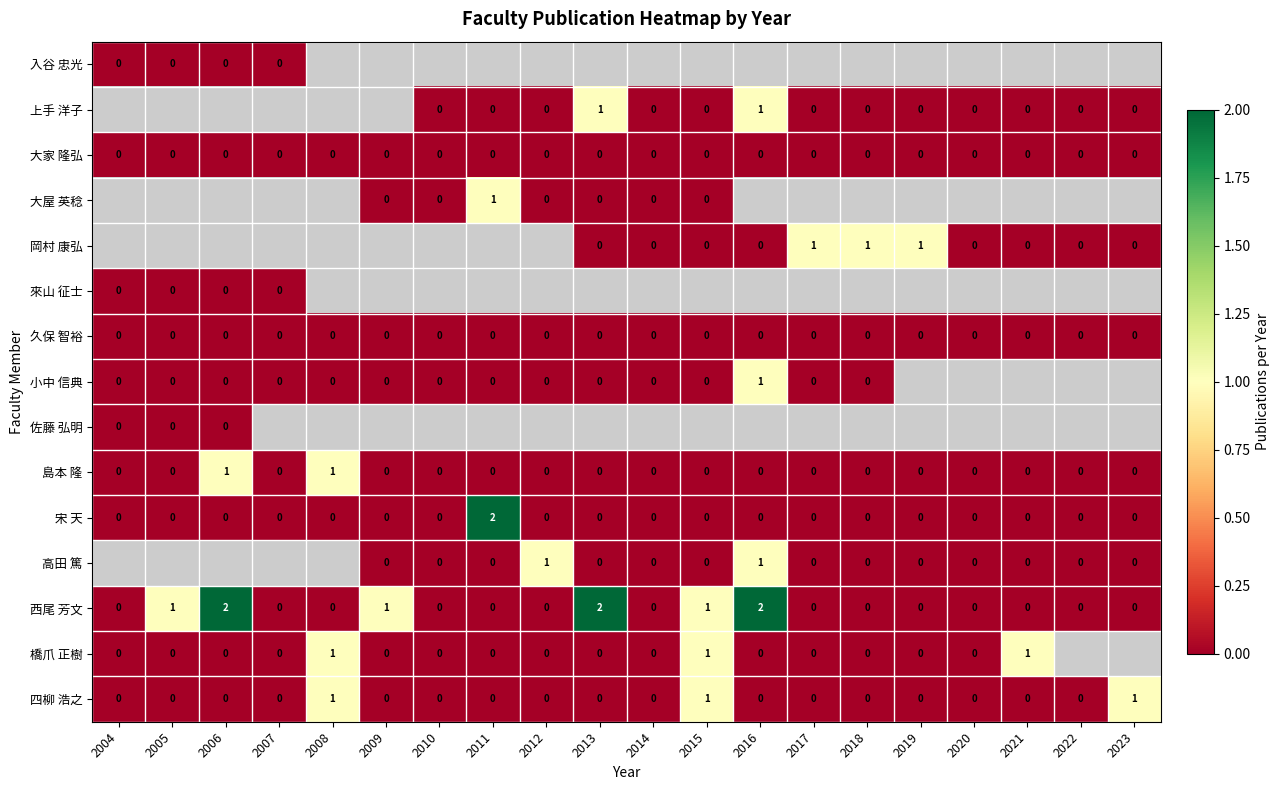

Count the 西尾 芳文 values in the range 0 to 1.

17